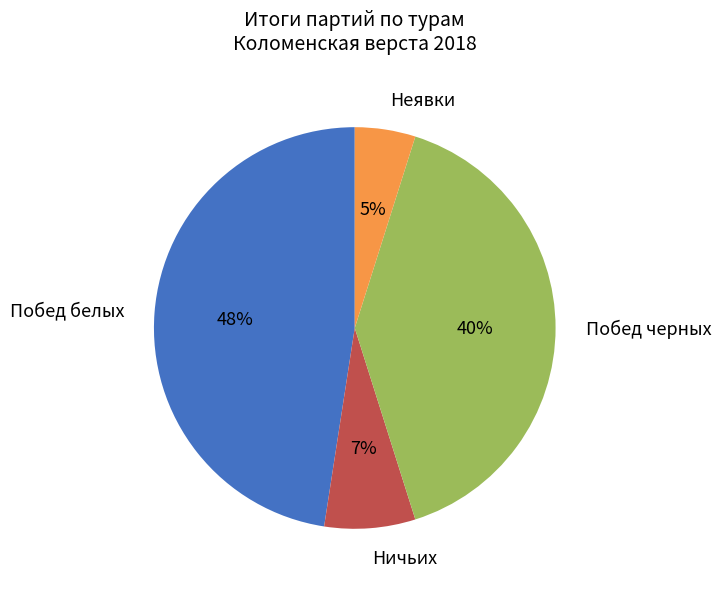

To the nearest percent, what is the difference between the Неявки and Ничьих slice percentages?

2%